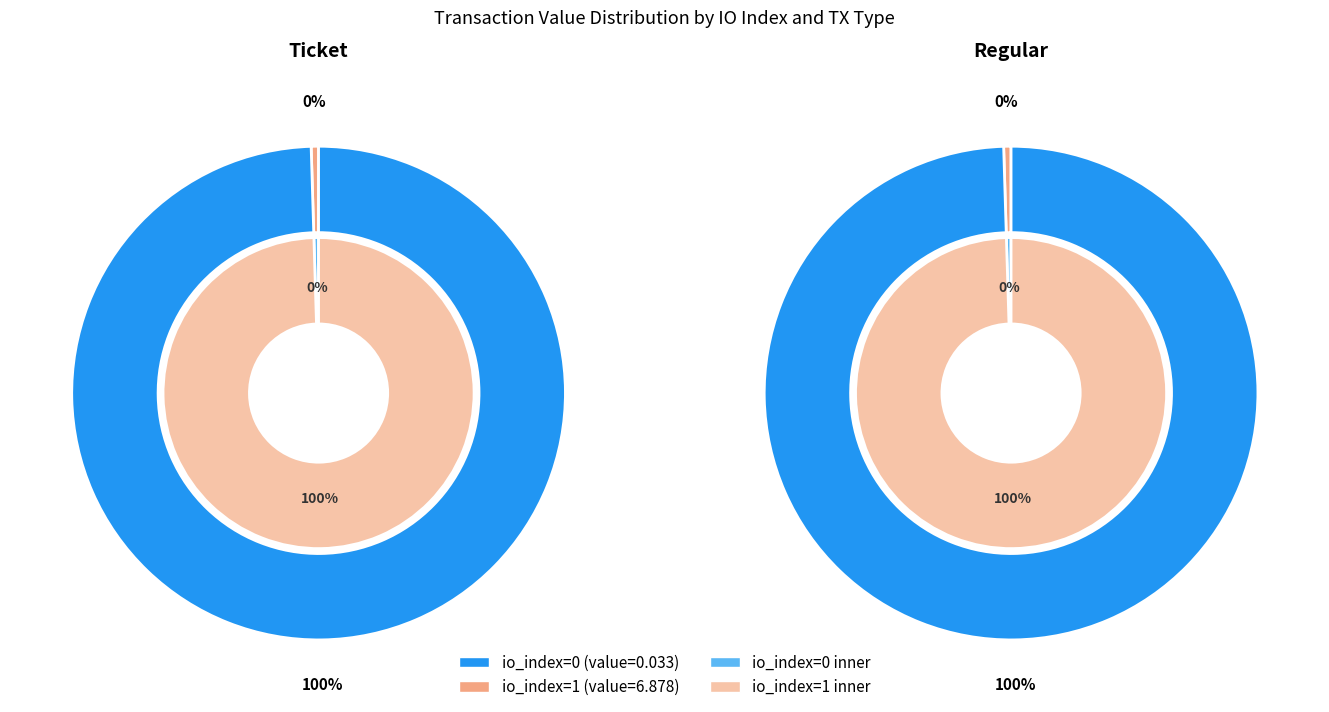

Rank the series at io_index=0 from lowest to highest value.

Ticket, Regular